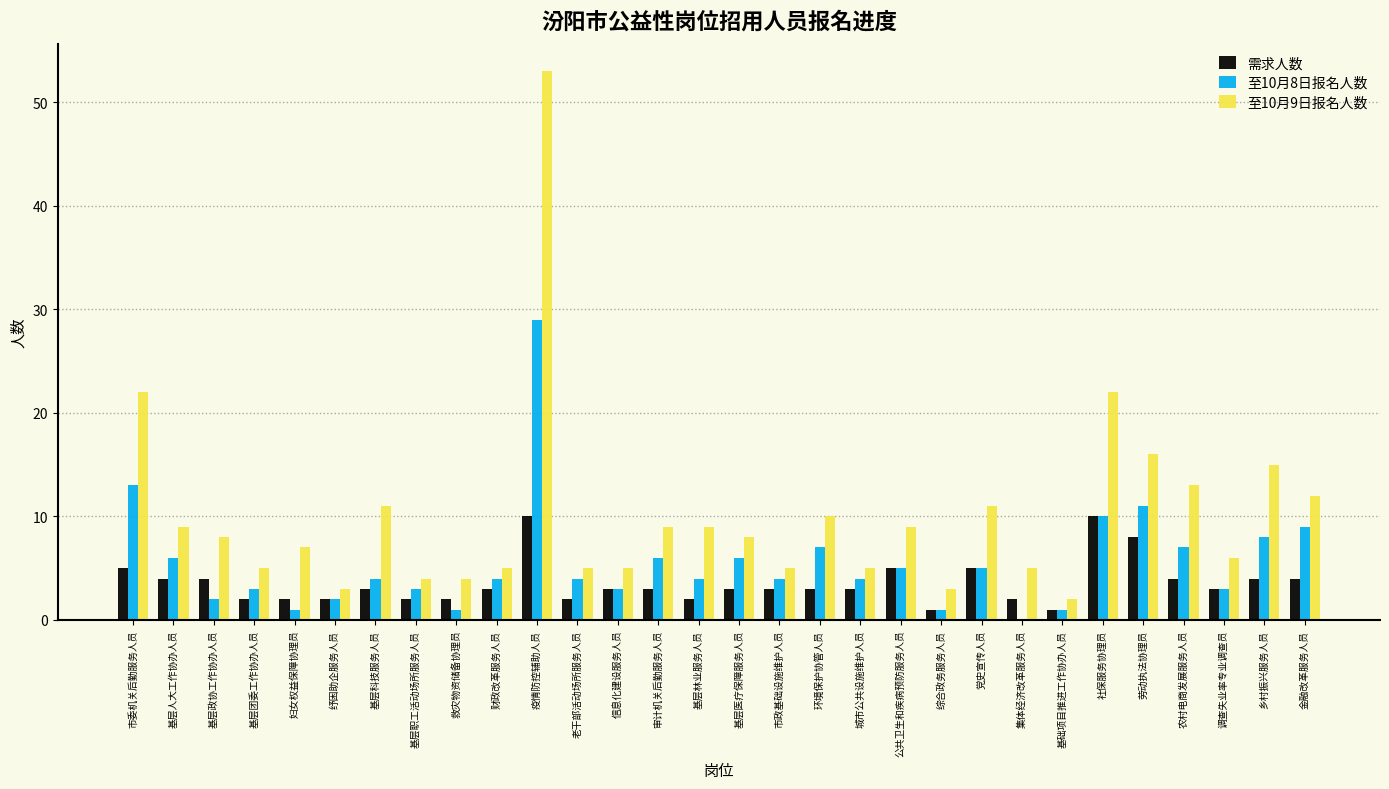

True or false: 至10月8日报名人数 has a value of 4 at 老干部活动场所服务人员.

True